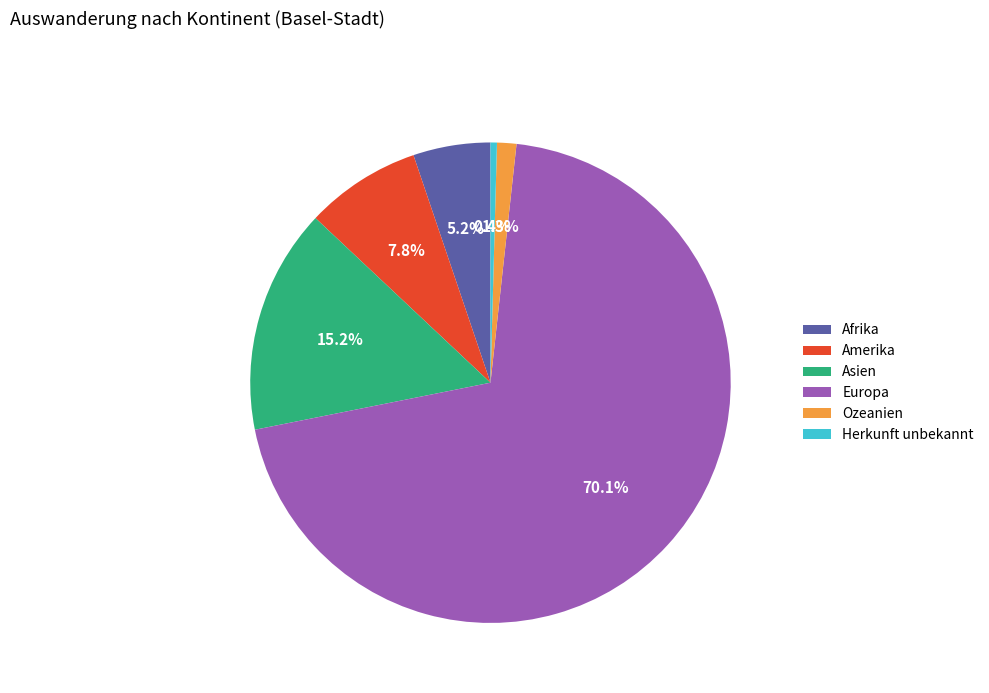

To the nearest percent, what is the combined percentage of Herkunft unbekannt and Asien?

16%